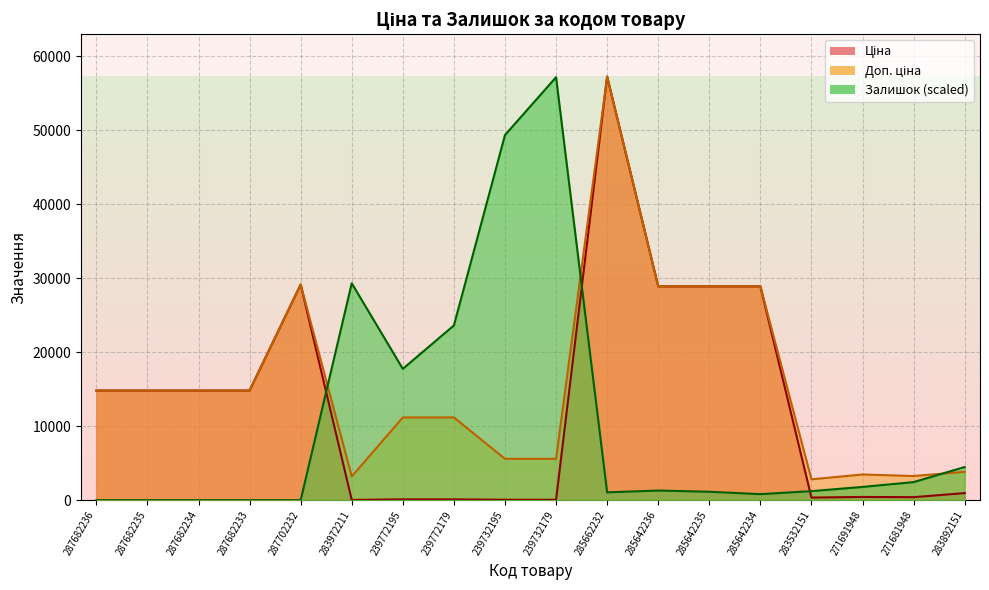

Which label corresponds to the smallest value in the chart?

287682236